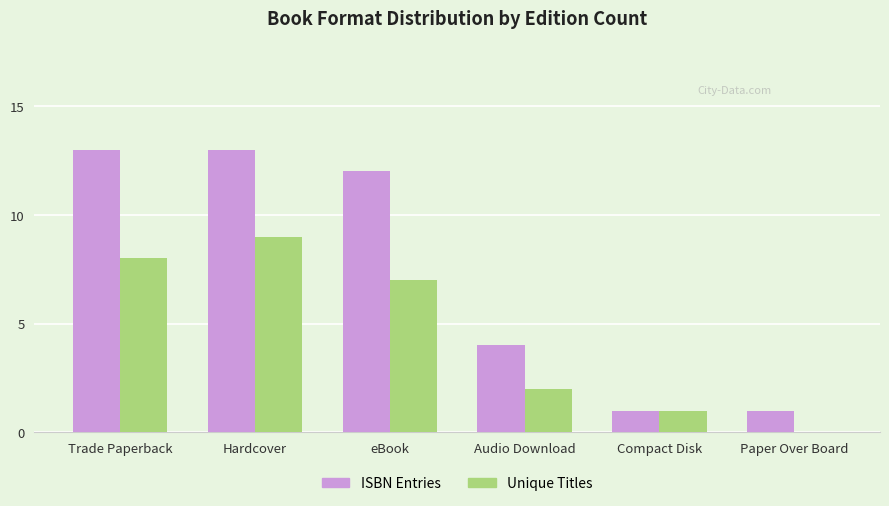

True or false: ISBN Entries has a value of 8 at eBook.

False